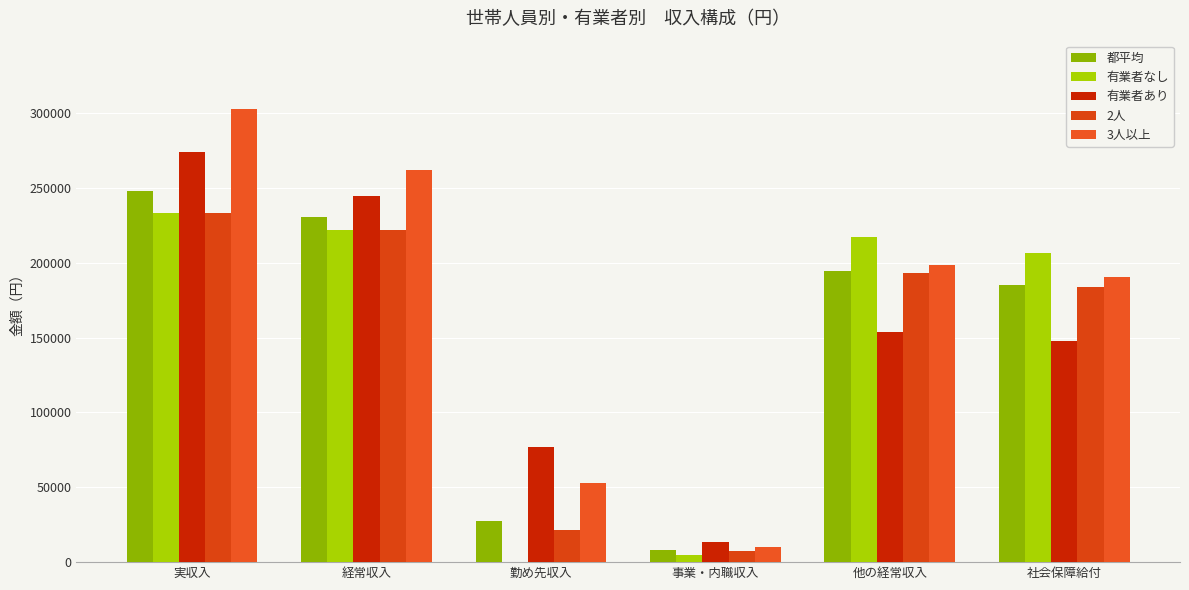

What is the difference between the 3人以上 values at 経常収入 and 実収入?

41099